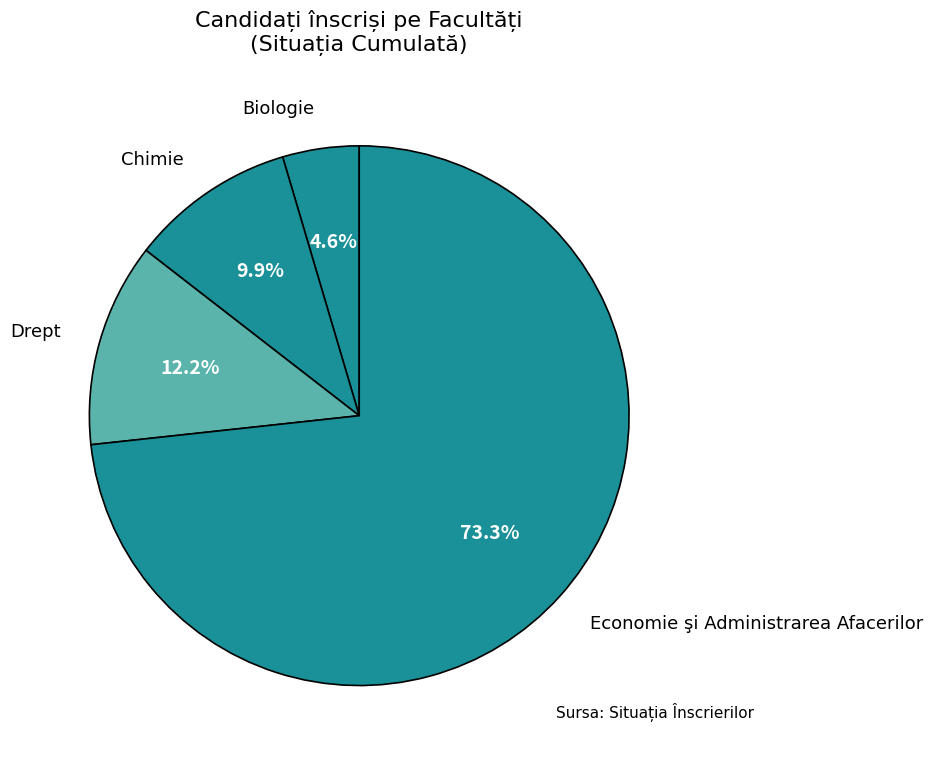

What portion of the pie excludes Economie şi Administrarea Afacerilor?

26.7%